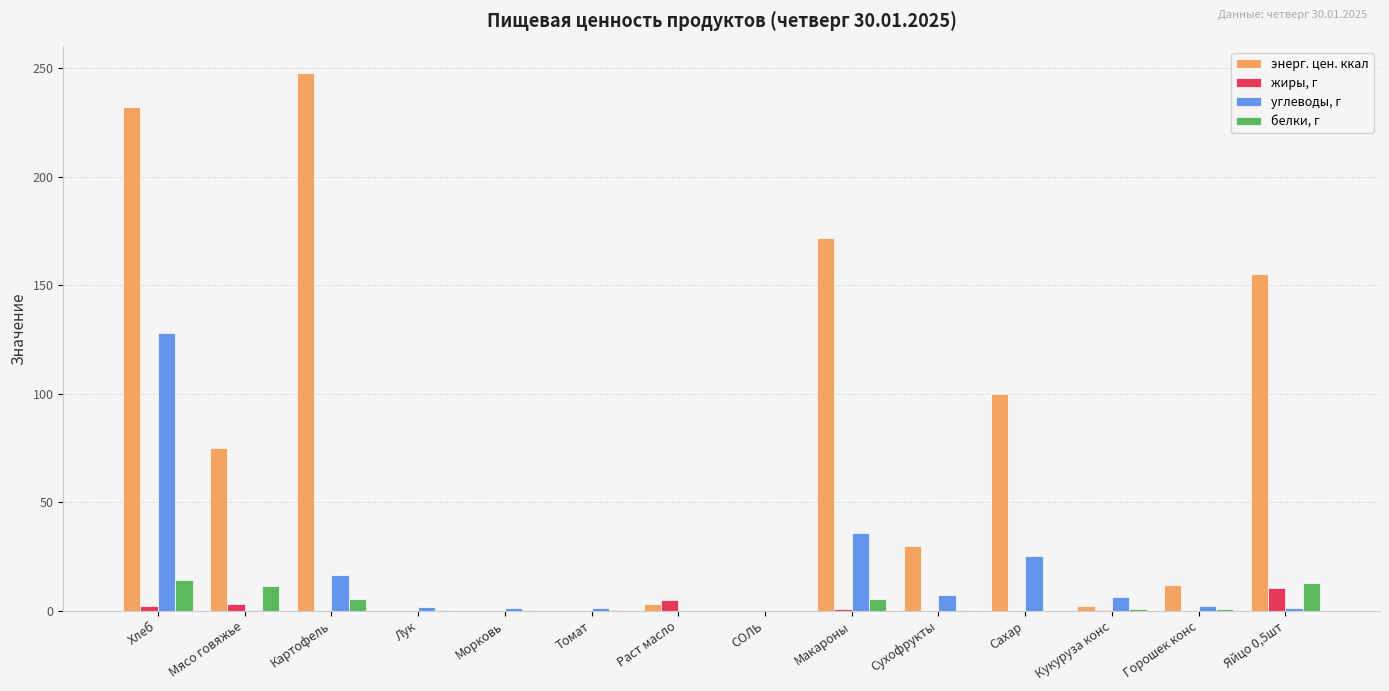

Read the энерг. цен. ккал value at Яйцо 0,5шт.

155.0